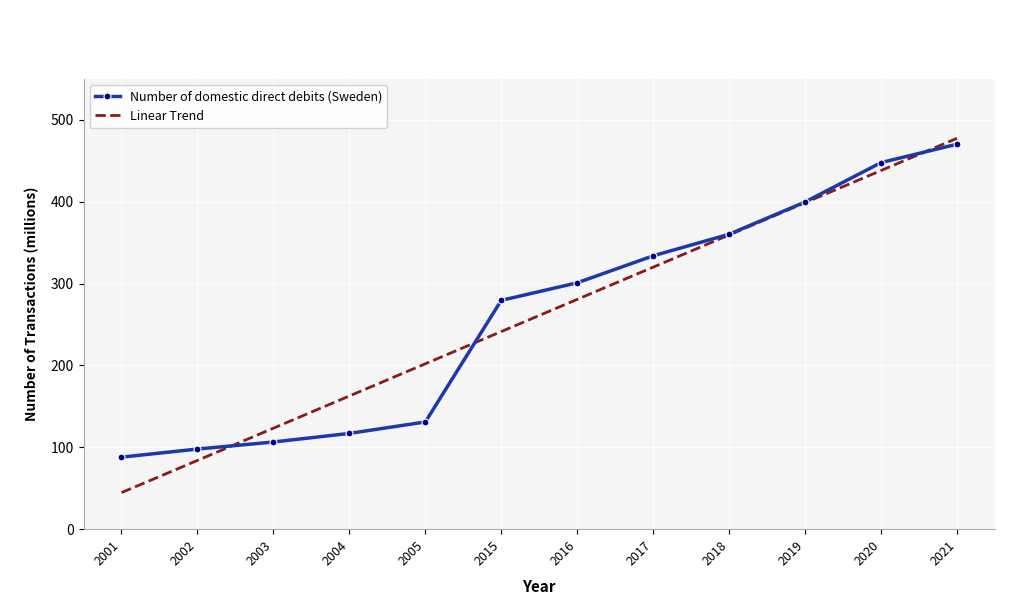

What is the difference between the maximum and minimum values in the Linear Trend series?

432.9